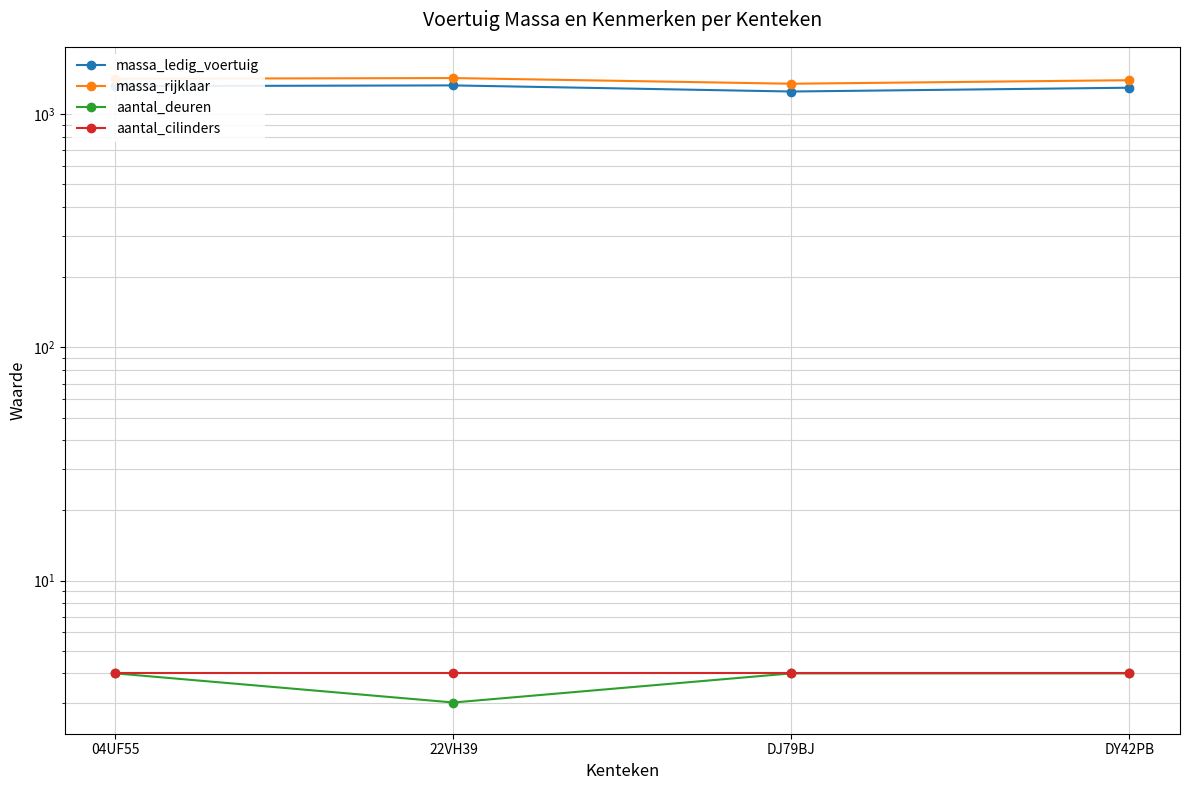

What is the value of the massa_ledig_voertuig point at the 2nd from the left?

1330